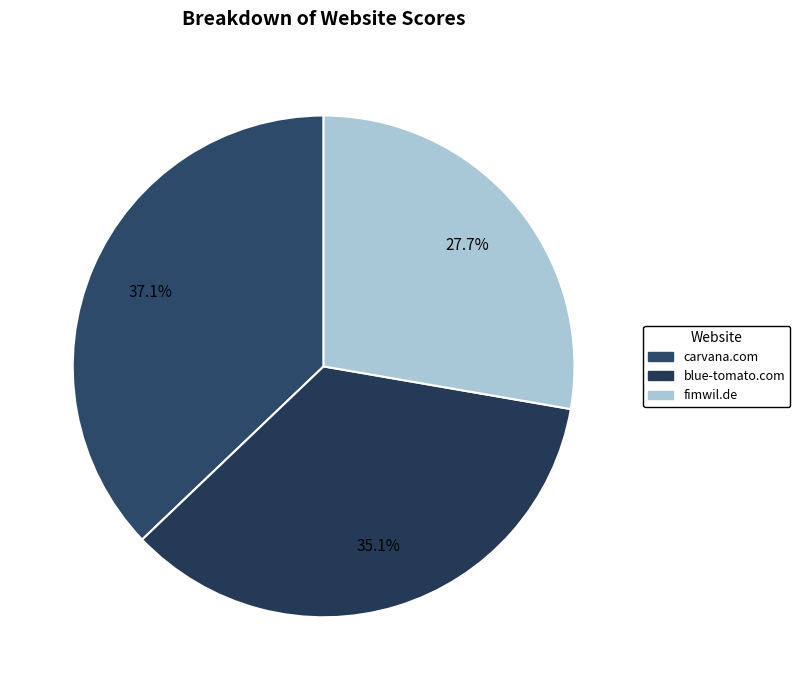

What percentage is the carvana.com slice, to the nearest percent?

37%